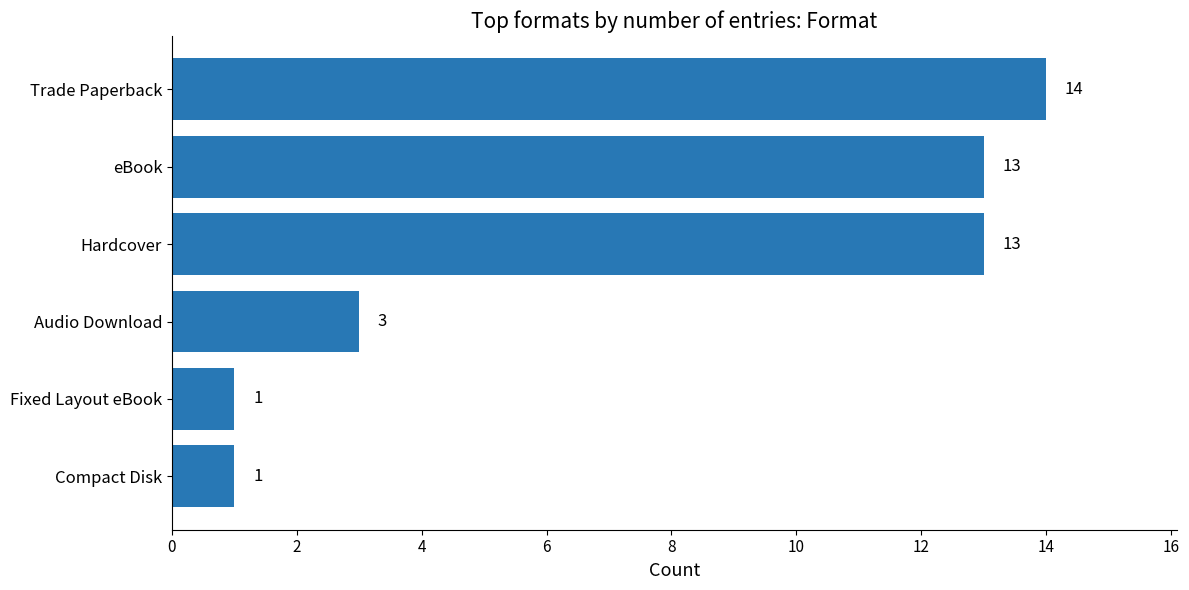

What is the ratio of the value at Audio Download to the value at Compact Disk?

3.0